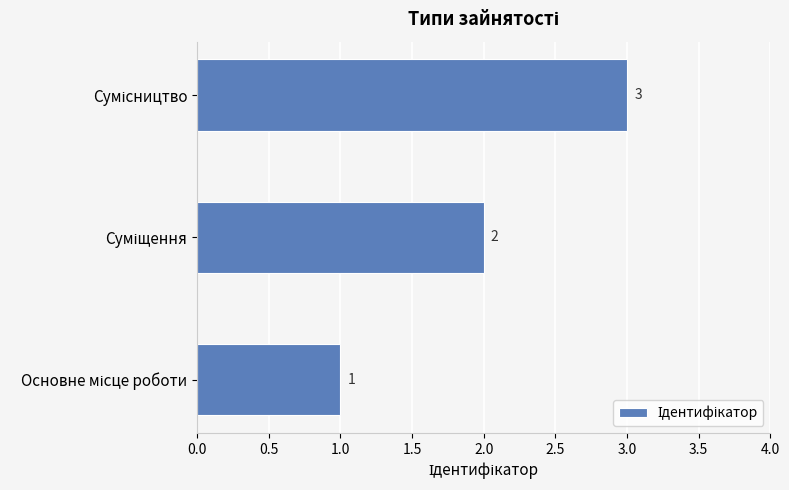

What is the maximum value shown in the chart?

3